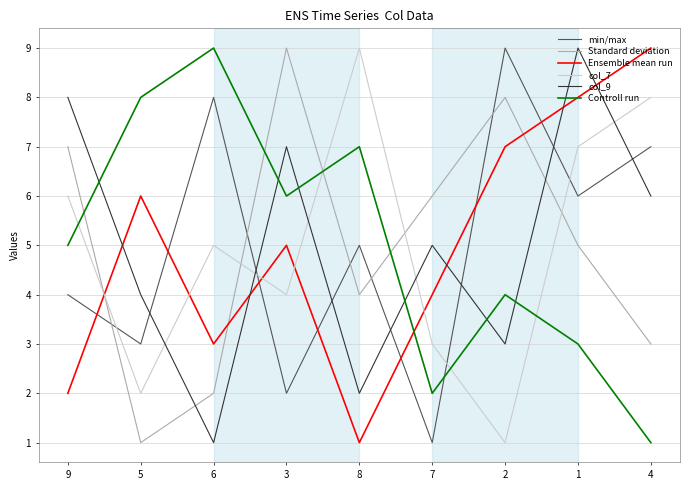

What is the minimum value shown in the chart?

1